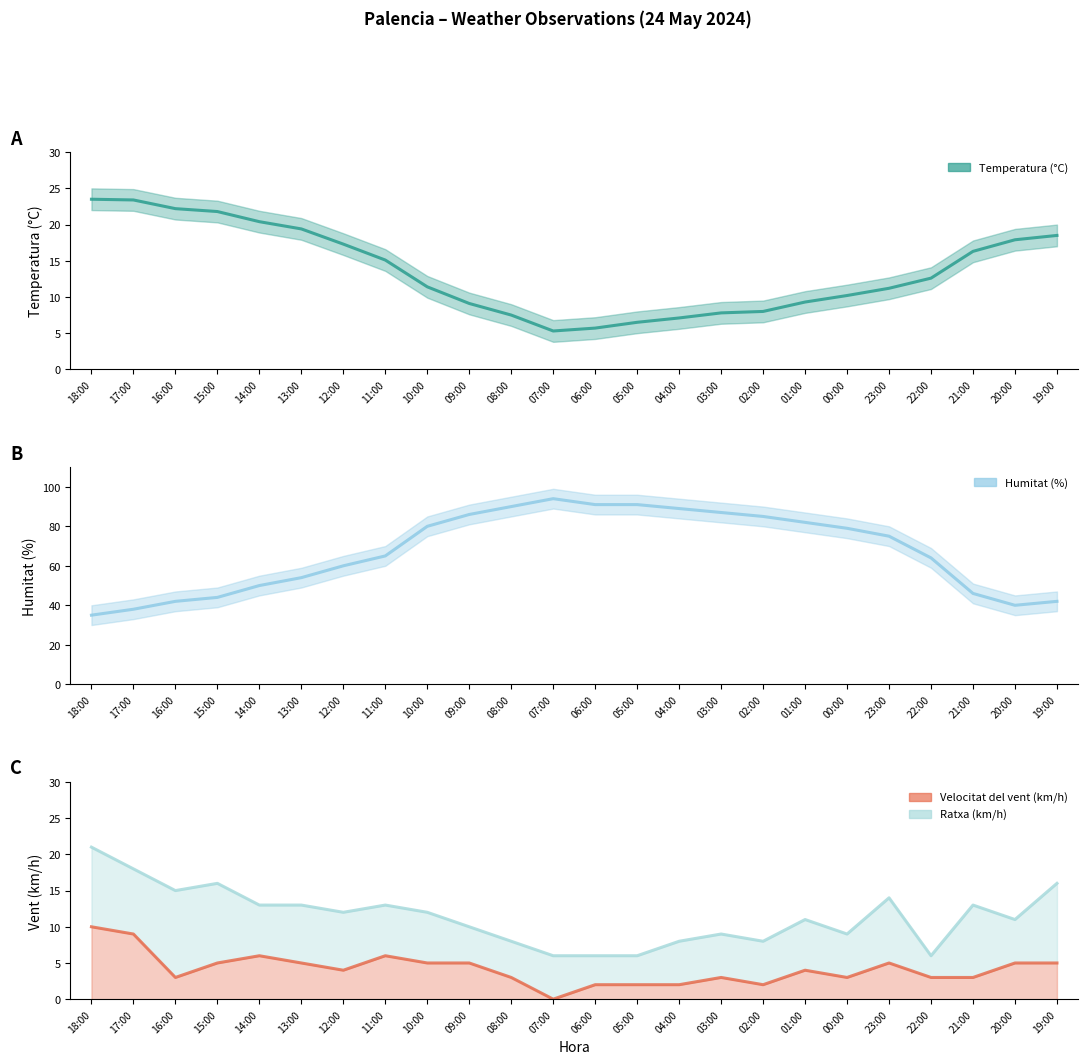

Which has a higher value, 00:00 or 23:00?

23:00